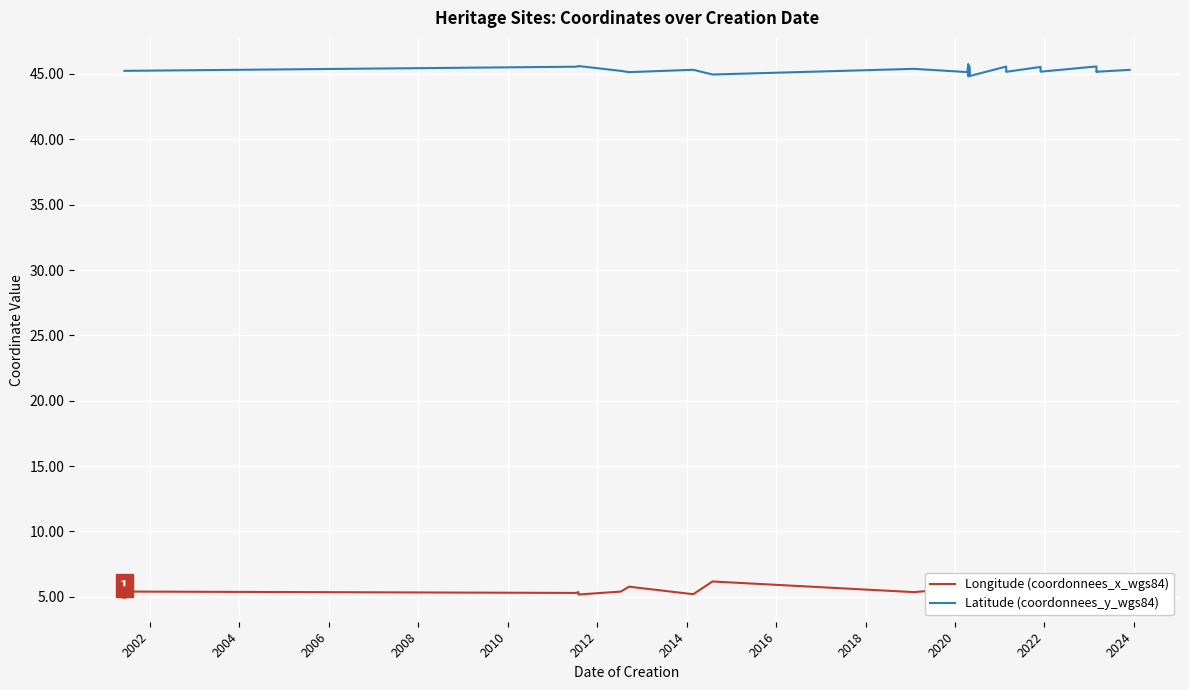

List the series in order of their peak value, lowest first.

Longitude (coordonnees_x_wgs84), Latitude (coordonnees_y_wgs84)